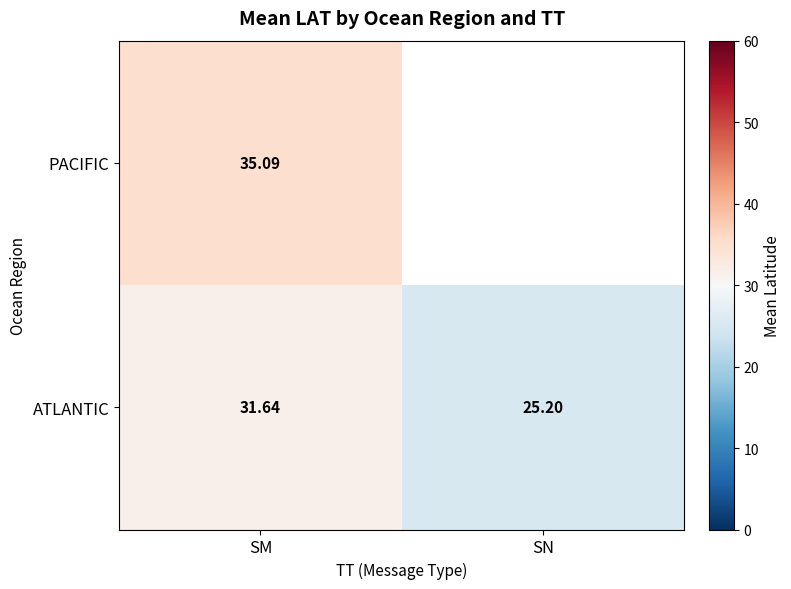

Where does the ATLANTIC series first go above 31?

SM